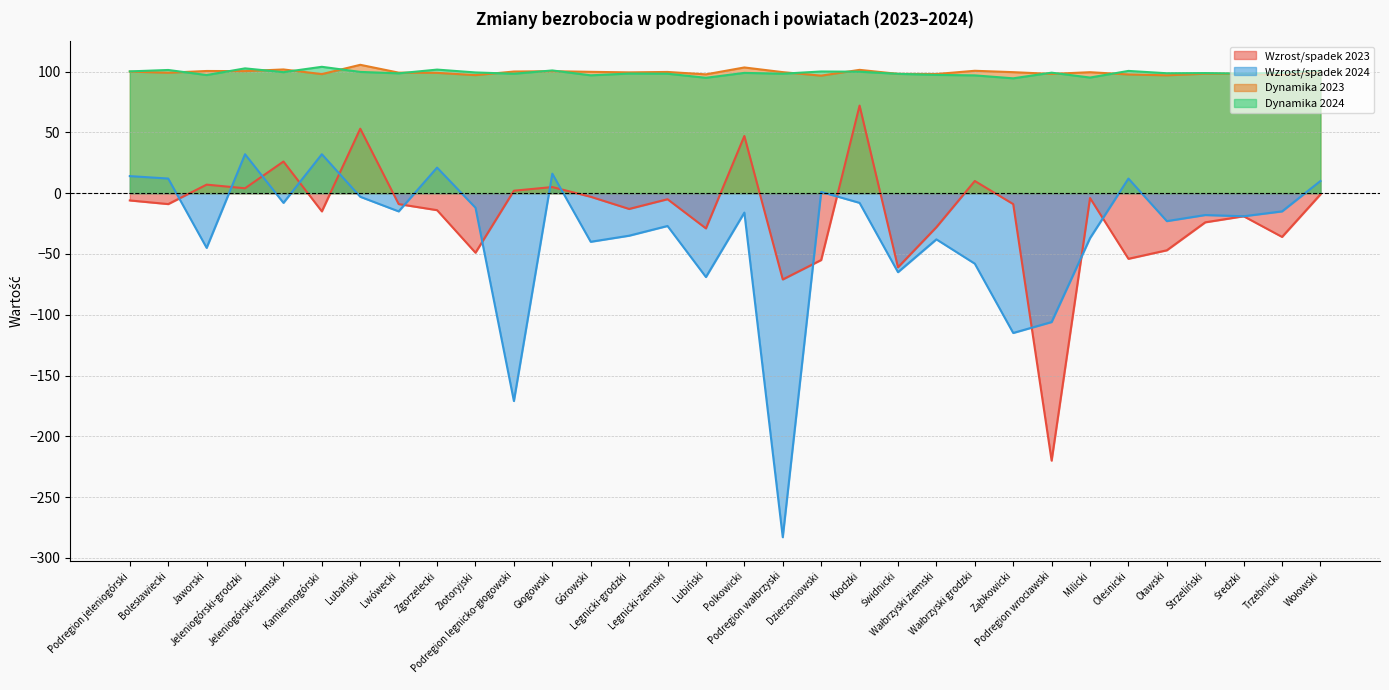

What is the minimum value for Wzrost/spadek 2023?

-220.0